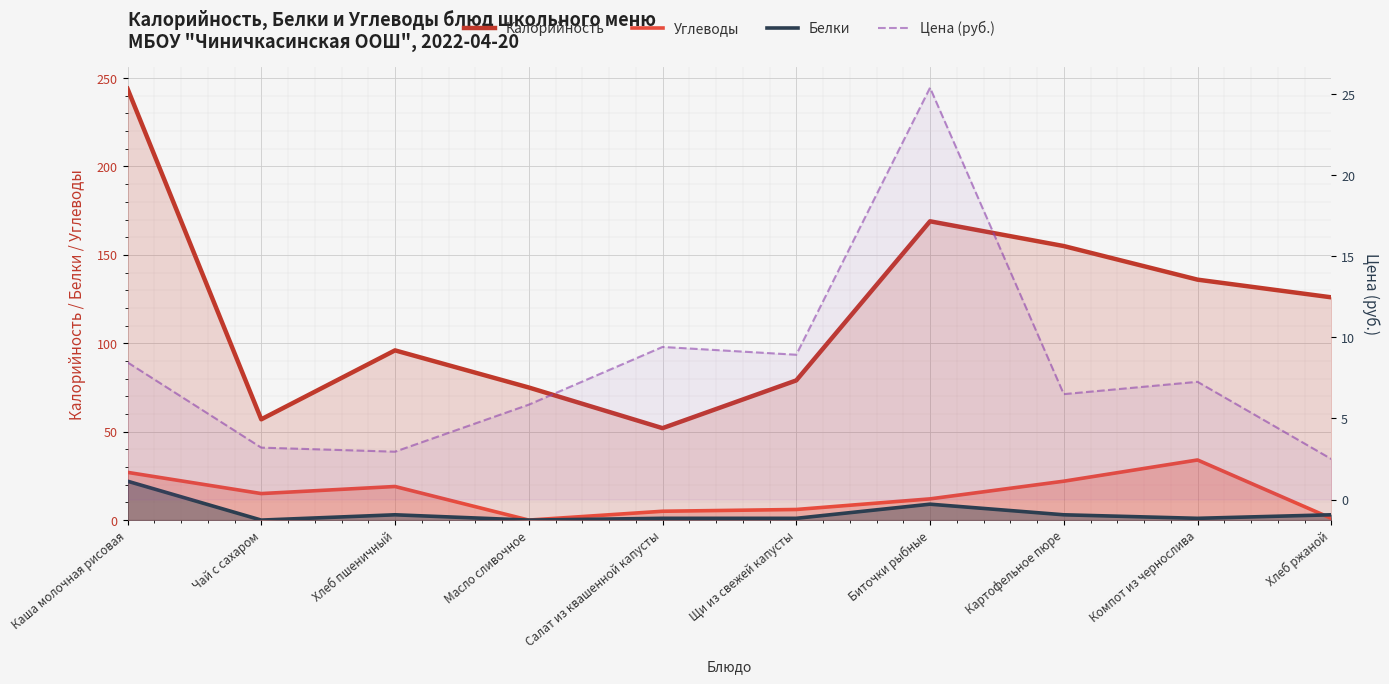

True or false: Калорийность and Углеводы intersect in this chart.

False